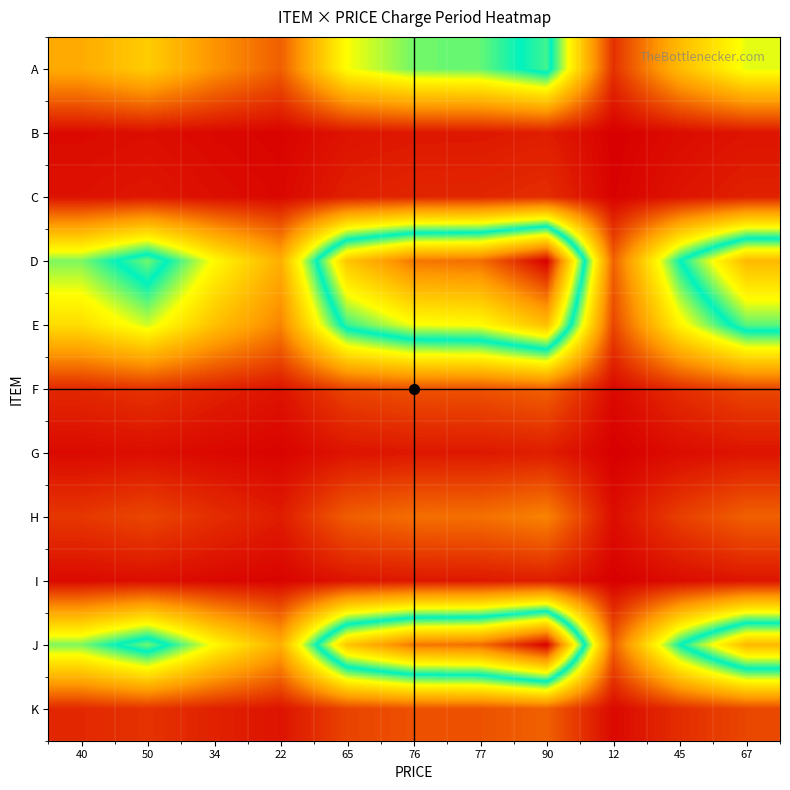

Reading left to right, what are all the values shown in this chart?

A: 40=23248.9	50=29210.1	34=19672.1	22=12518.6	65=38152.0	76=44709.4	77=45305.5	90=53055.1	12=6557.4	45=26229.5	67=39344.3
B: 40=1391.0	50=1887.7	34=1092.9	22=496.8	65=2632.9	76=3179.3	77=3229.0	90=3874.8	12=0.0	45=1639.3	67=2732.2
C: 40=2384.5	50=3129.7	34=1937.4	22=1043.2	65=4247.4	76=5067.1	77=5141.6	90=6110.3	12=298.1	45=2757.1	67=4396.4
D: 40=44113.3	50=55290.6	34=37406.9	22=23994.0	65=72056.6	76=84351.7	77=85469.4	90=100000.0	12=12816.7	45=49701.9	67=74292.1
E: 40=32190.8	50=40387.5	34=27272.7	22=17436.7	65=52682.6	76=61699.0	77=62518.6	90=73174.4	12=9239.9	45=36289.1	67=54321.9
F: 40=5365.1	50=6855.4	34=4470.9	22=2682.6	65=9090.9	76=10730.3	77=10879.3	90=12816.7	12=1192.3	45=6110.3	67=9389.0
G: 40=1391.0	50=1887.7	34=1092.9	22=496.8	65=2632.9	76=3179.3	77=3229.0	90=3874.8	12=0.0	45=1639.3	67=2732.2
H: 40=7352.2	50=9339.3	34=6160.0	22=3775.5	65=12319.9	76=14505.7	77=14704.4	90=17287.6	12=1788.4	45=8345.8	67=12717.3
I: 40=1391.0	50=1887.7	34=1092.9	22=496.8	65=2632.9	76=3179.3	77=3229.0	90=3874.8	12=0.0	45=1639.3	67=2732.2
J: 40=44113.3	50=55290.6	34=37406.9	22=23994.0	65=72056.6	76=84351.7	77=85469.4	90=100000.0	12=12816.7	45=49701.9	67=74292.1
K: 40=5365.1	50=6855.4	34=4470.9	22=2682.6	65=9090.9	76=10730.3	77=10879.3	90=12816.7	12=1192.3	45=6110.3	67=9389.0